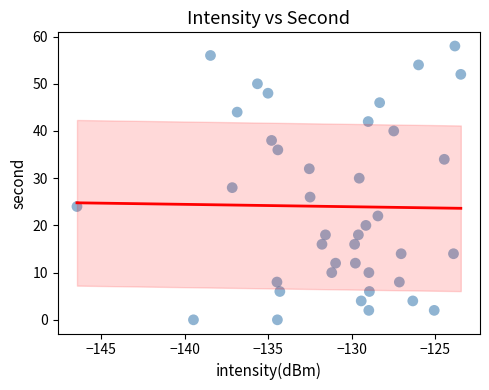

What is the range of Y values (max minus min)?

58